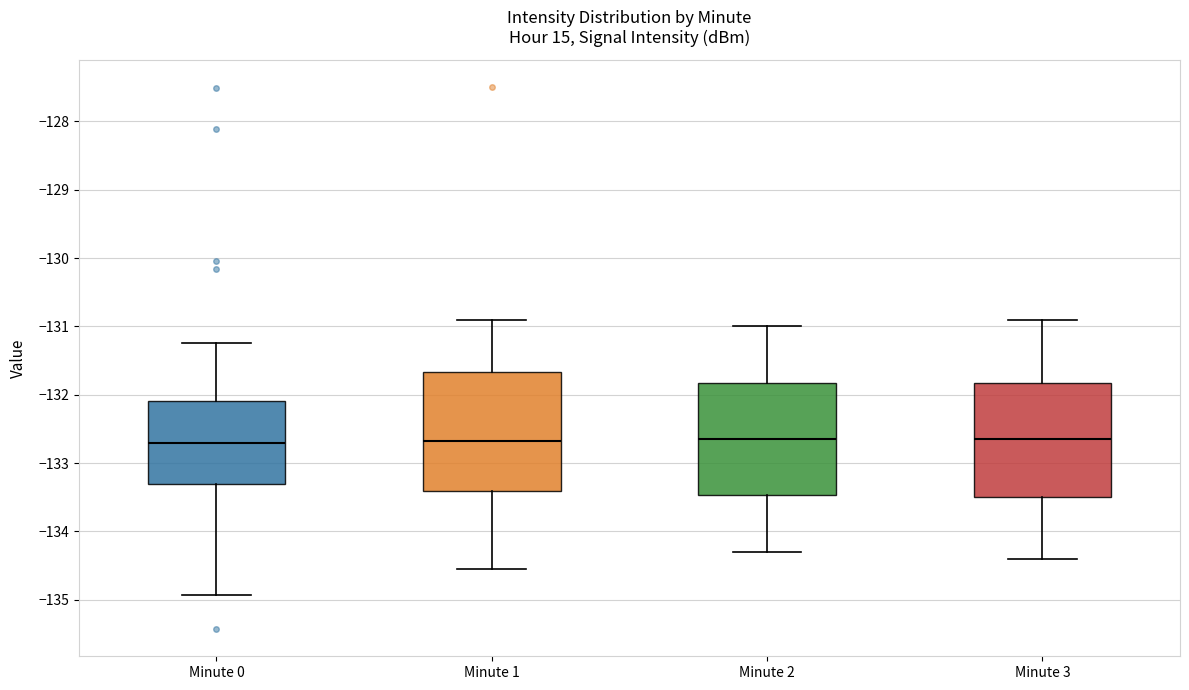

Where does the upper whisker of the box for Minute 2 end on the y-axis? The values are not printed on the chart, so give them approximately, as read against the axis.

-131.0